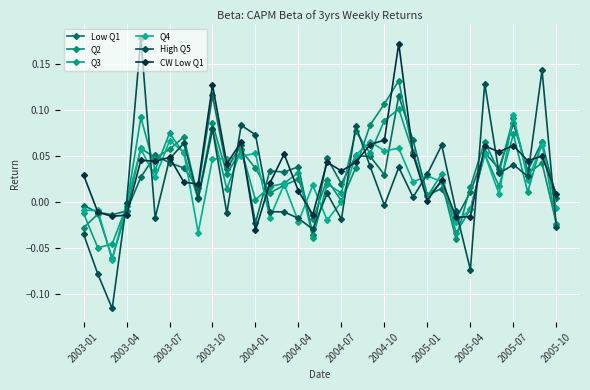

What is the difference between the maximum and second lowest values in the Q2 series?

0.2